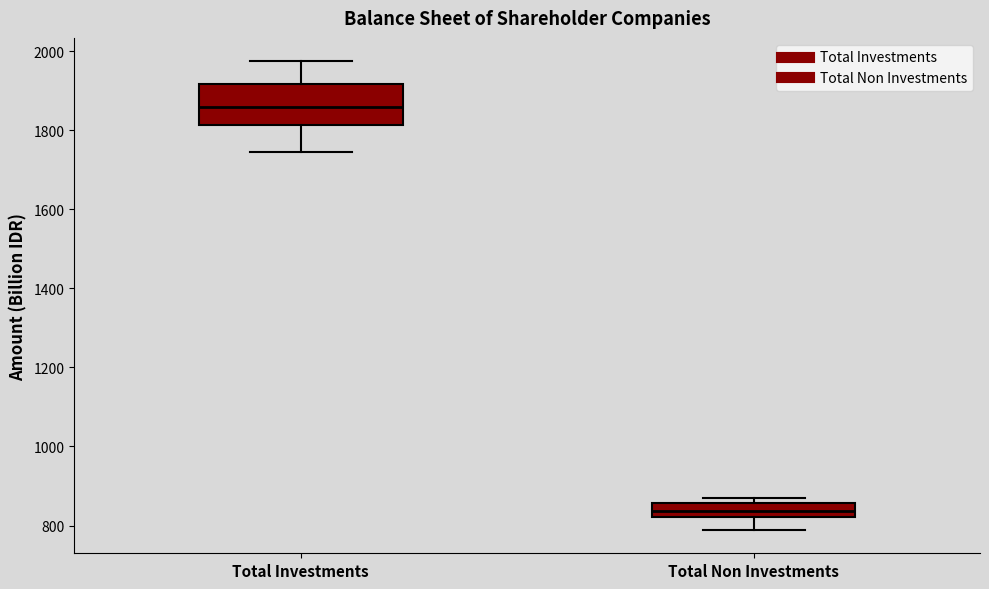

Reading left to right, transcribe this box plot: for each box, give where its median line is, the range the box spans, and where its two whiskers end, as read against the y-axis. The values are not printed on the chart, so give them approximately, as read against the axis.

Total Investments: median 1860, box 1820 to 1920, whiskers 1740 to 1980
Total Non Investments: median 840, box 820 to 860, whiskers 780 to 860 (just above the box's upper edge)